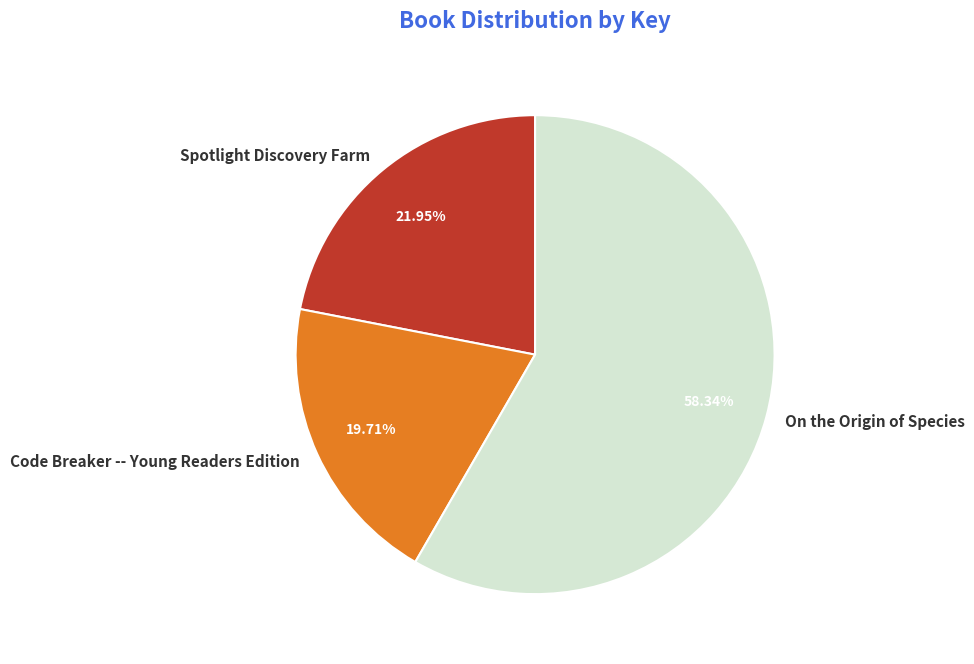

Which category has the smallest portion of the pie?

Code Breaker -- Young Readers Edition